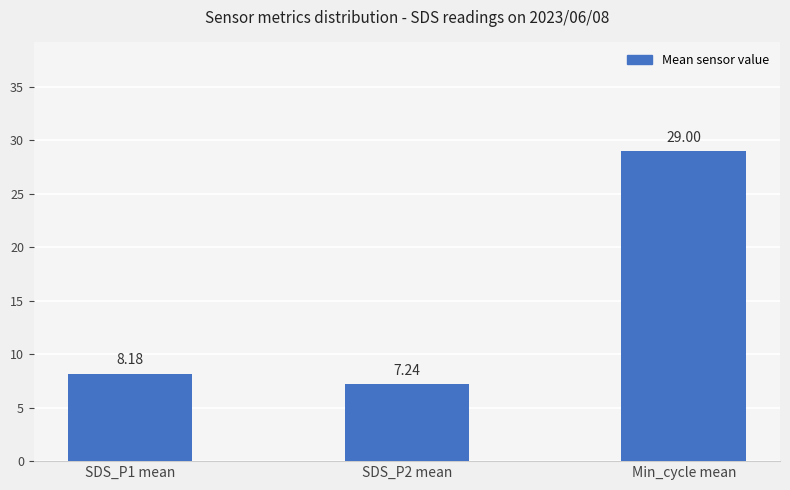

Is it true that the value at SDS_P1 mean is 2.7?

False